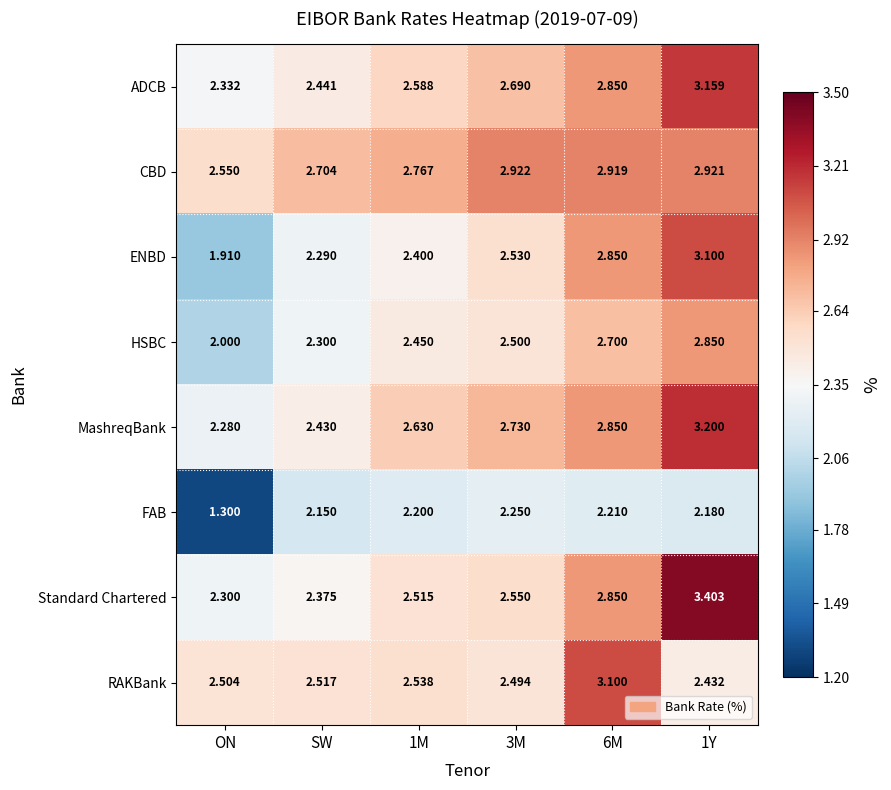

At SW, list the series in order from largest to smallest.

CBD, RAKBank, ADCB, MashreqBank, Standard Chartered, HSBC, ENBD, FAB